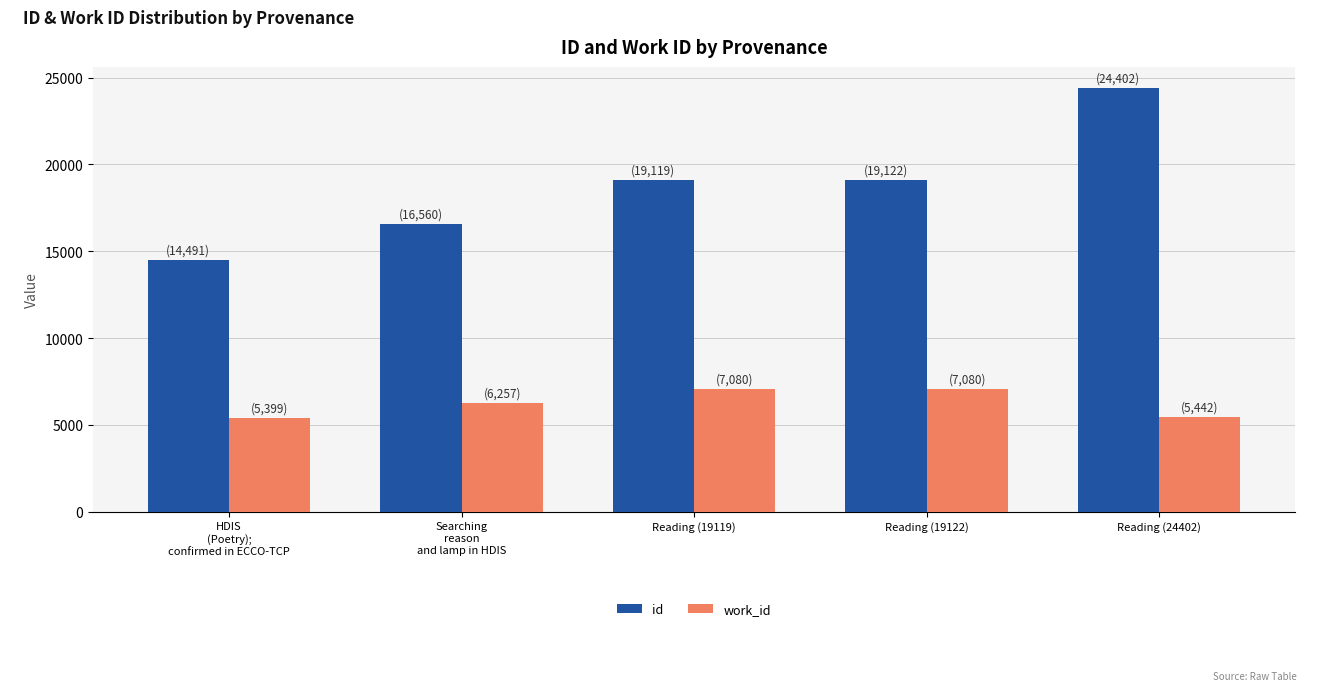

What is the value of the work_id bar at the 3rd from the left?

7080